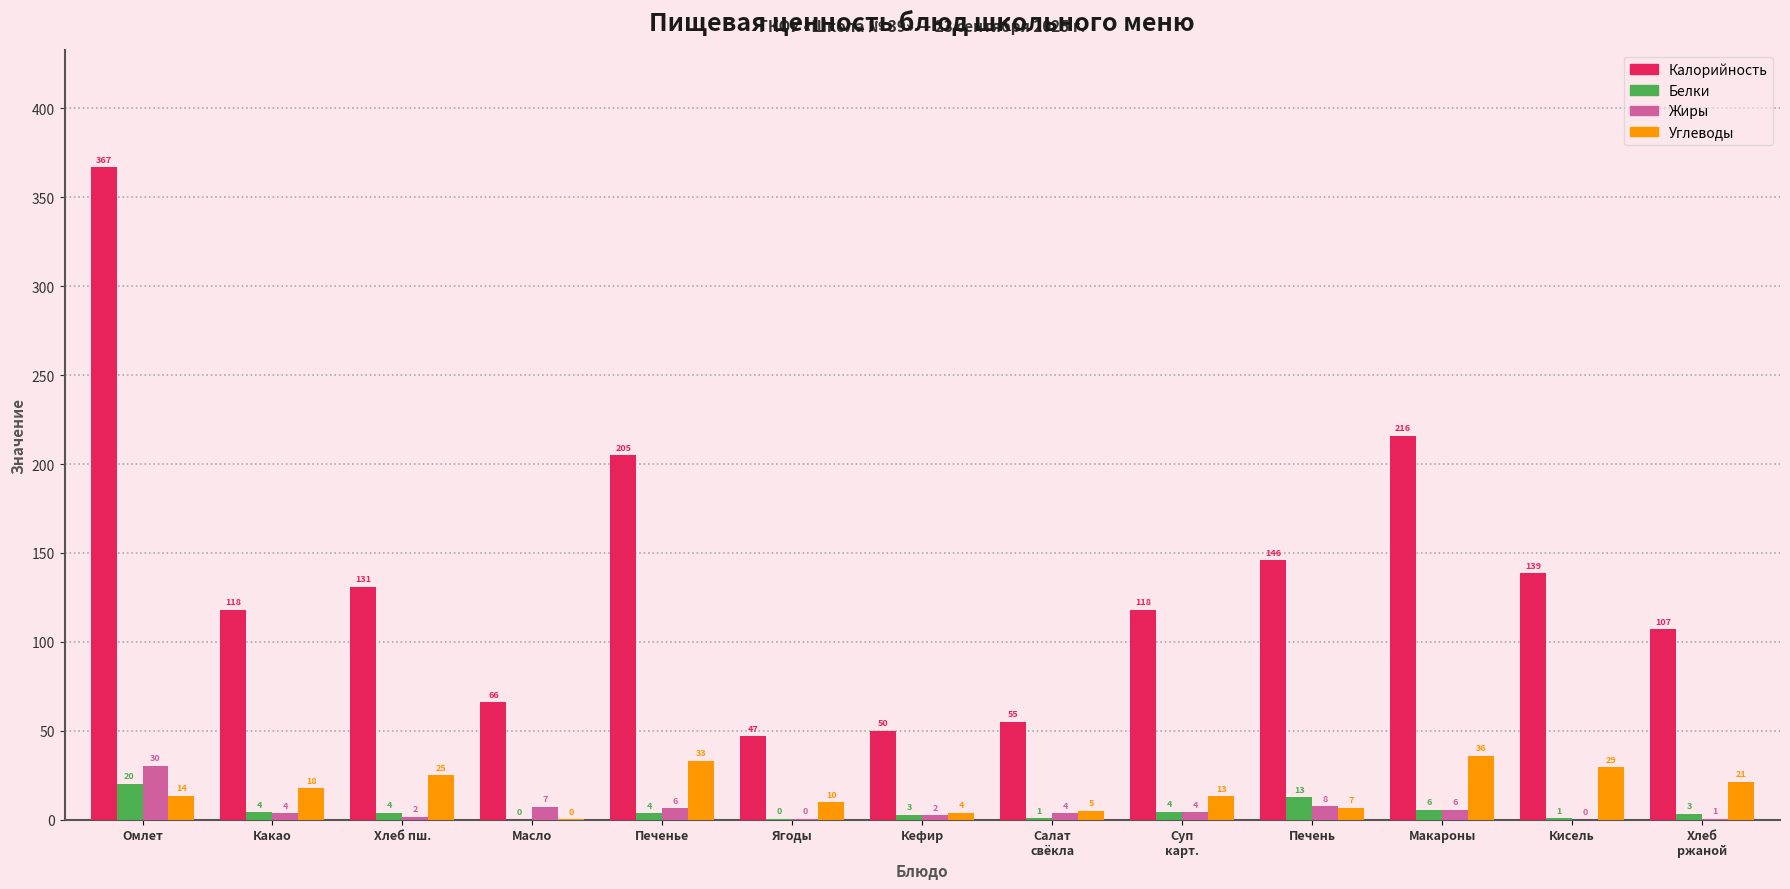

Which series changed the most between Омлет and Ягоды?

Калорийность